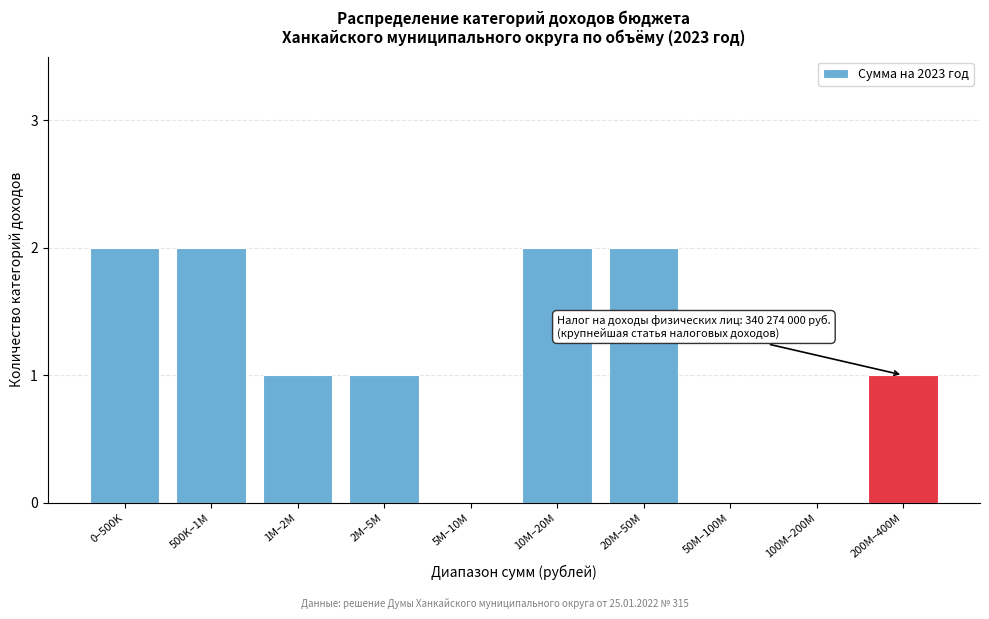

Reading left to right, transcribe all the data shown in this chart.

0–500K=2	500K–1M=2	1M–2M=1	2M–5M=1	5M–10M=0	10M–20M=2	20M–50M=2	50M–100M=0	100M–200M=0	200M–400M=1